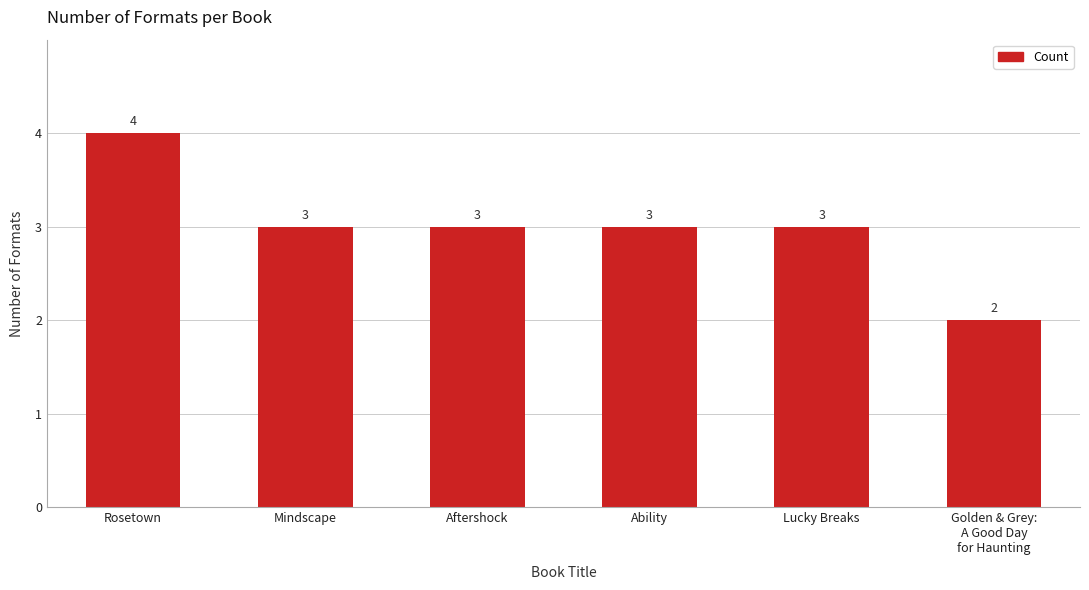

How many categories are shown in the chart?

6